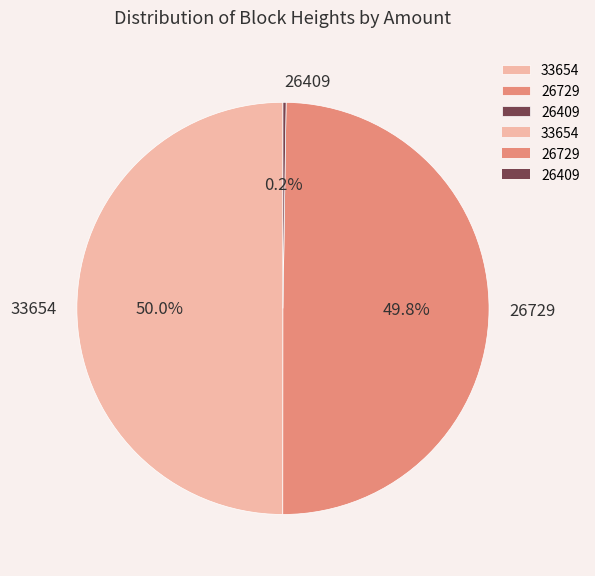

What portion of the pie excludes 33654?

50.0%